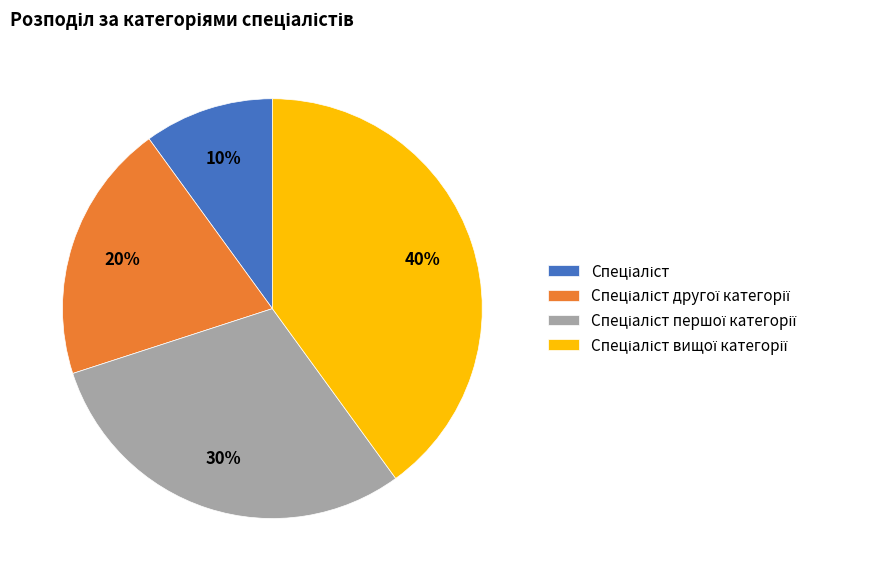

Is there a majority slice in this chart?

No